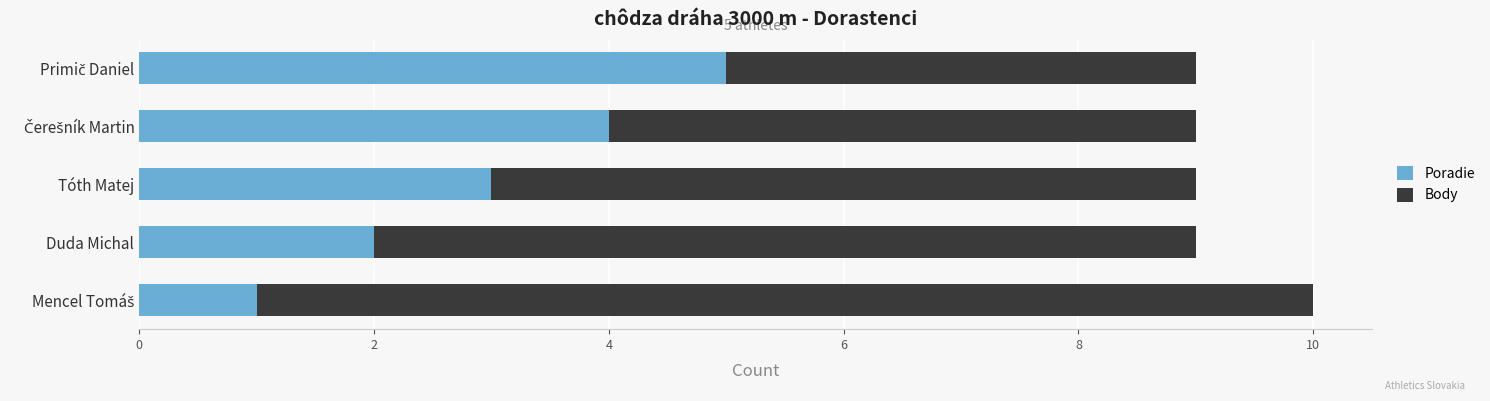

What is the sum of all Poradie values?

15